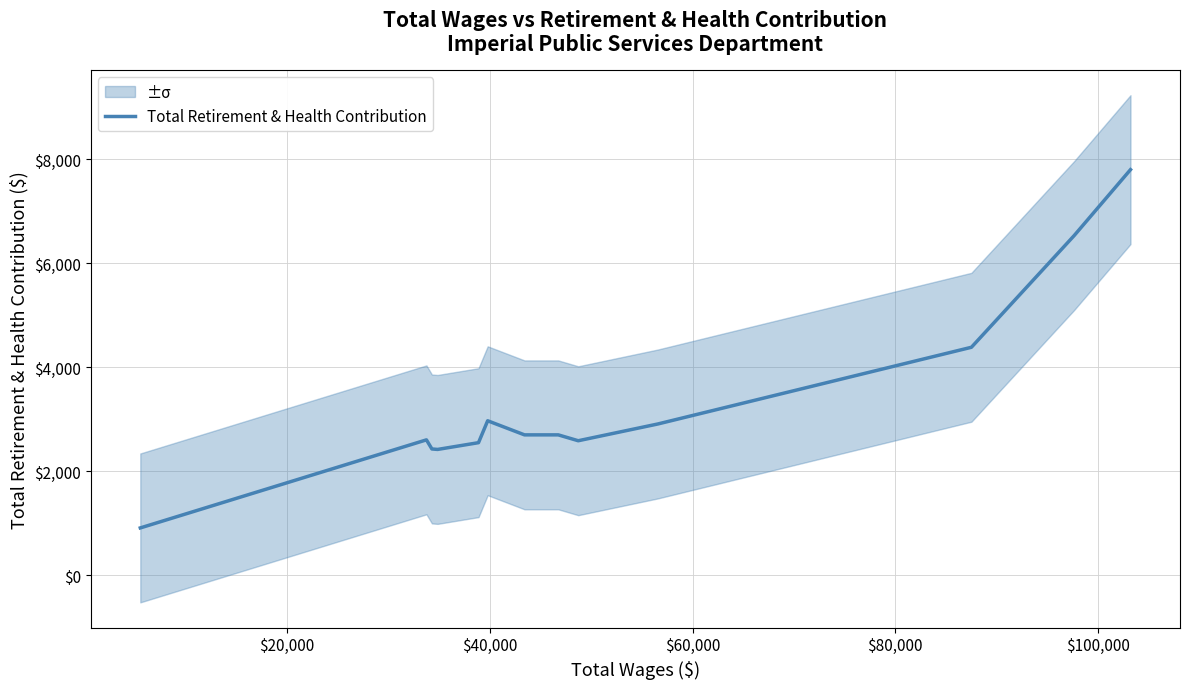

What is the highest value of the Total Retirement & Health Contribution series?

7796